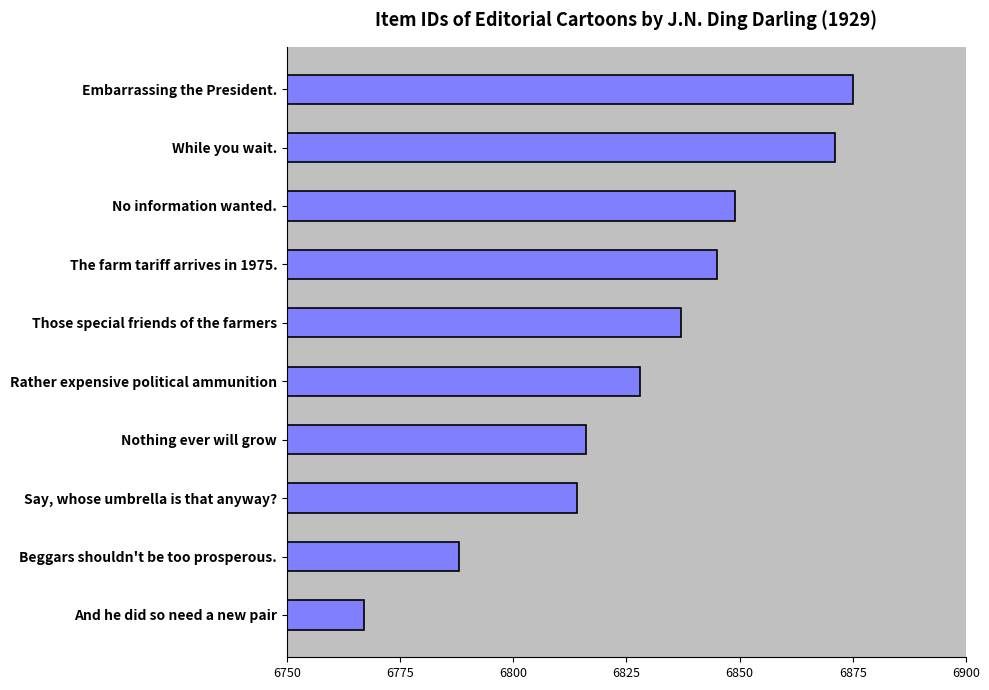

What is the ratio of the value at Beggars shouldn't be too prosperous. to the value at Say, whose umbrella is that anyway??

1.0